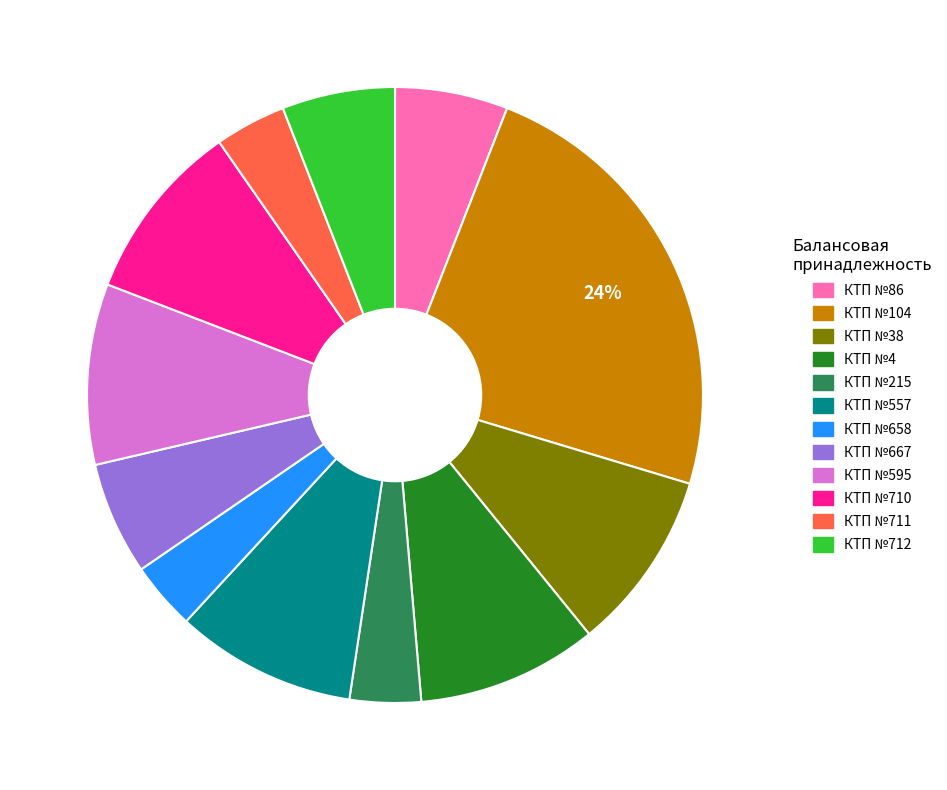

To the nearest percent, what is the average slice percentage?

8%